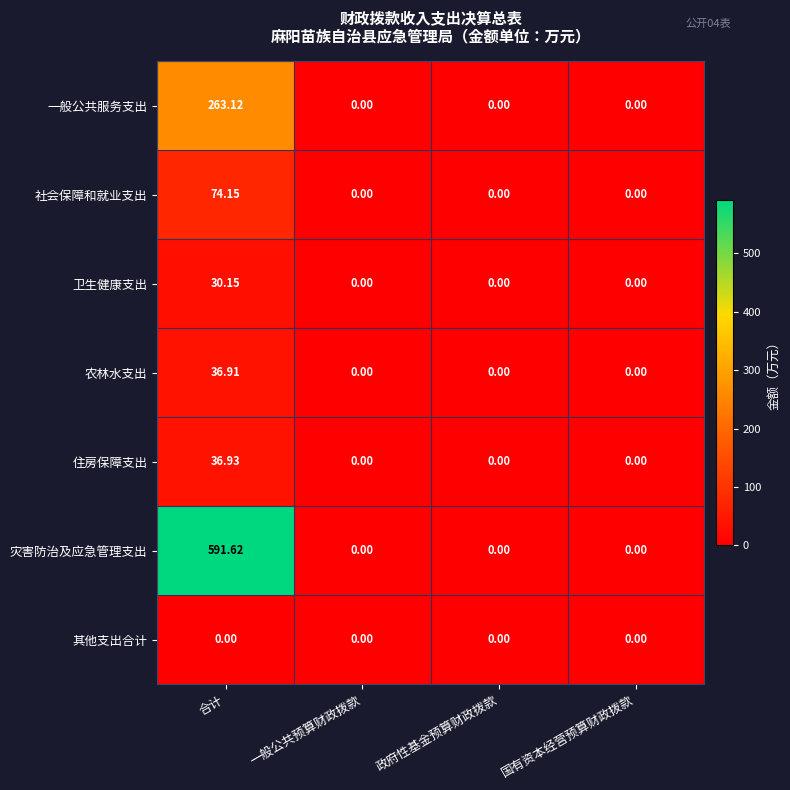

Which series changed the most between 合计 and 国有资本经营预算财政拨款?

灾害防治及应急管理支出